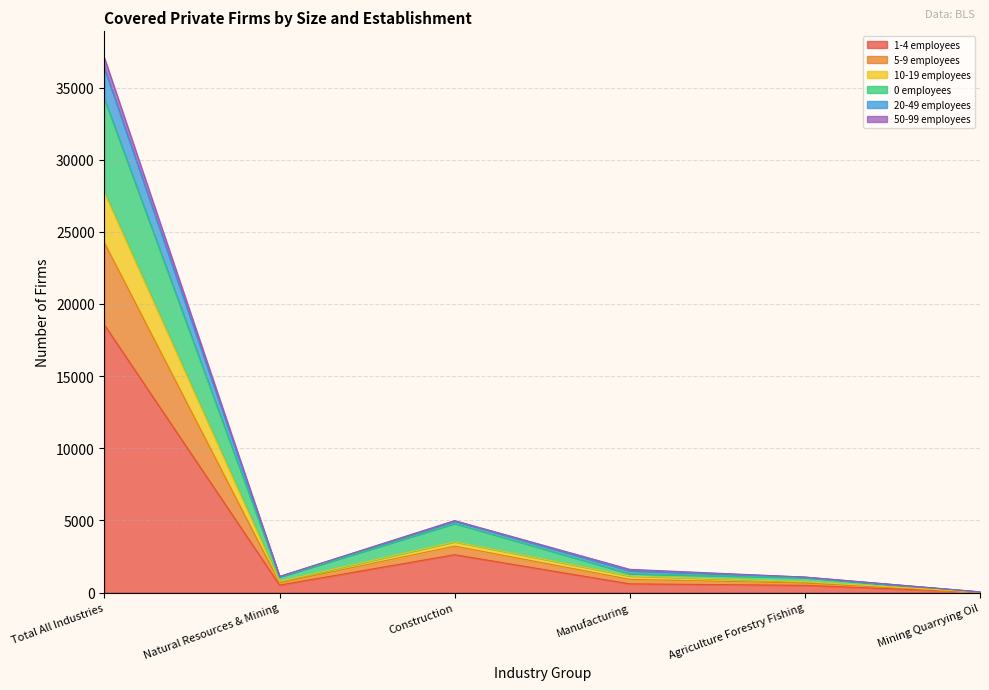

What is the difference between the highest and lowest values at Mining Quarrying Oil?

24